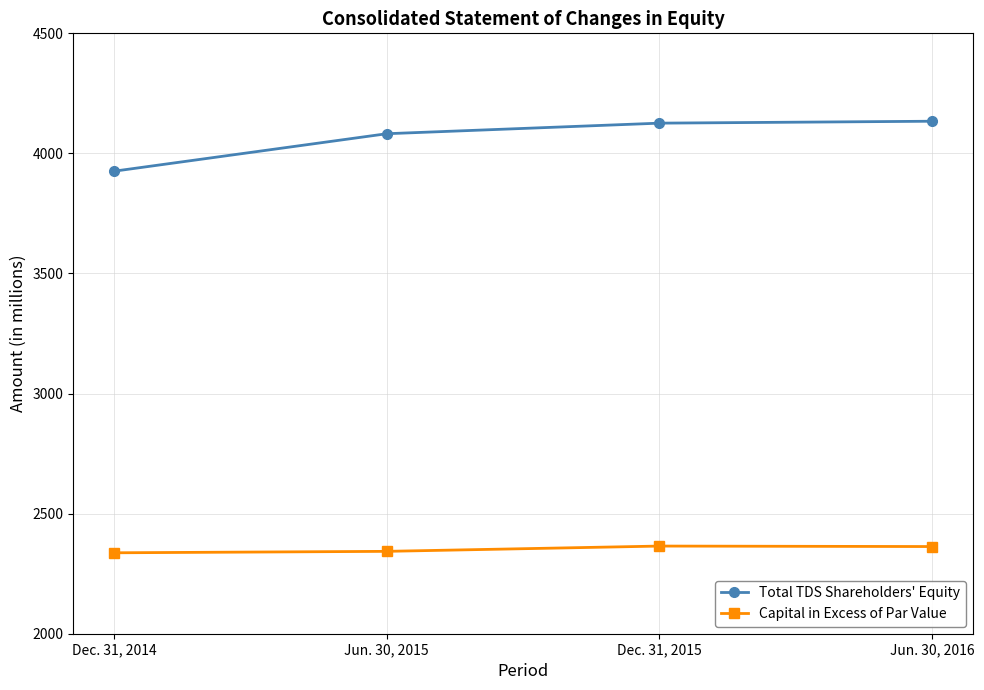

True or false: Capital in Excess of Par Value and Total TDS Shareholders' Equity cross at least once.

False